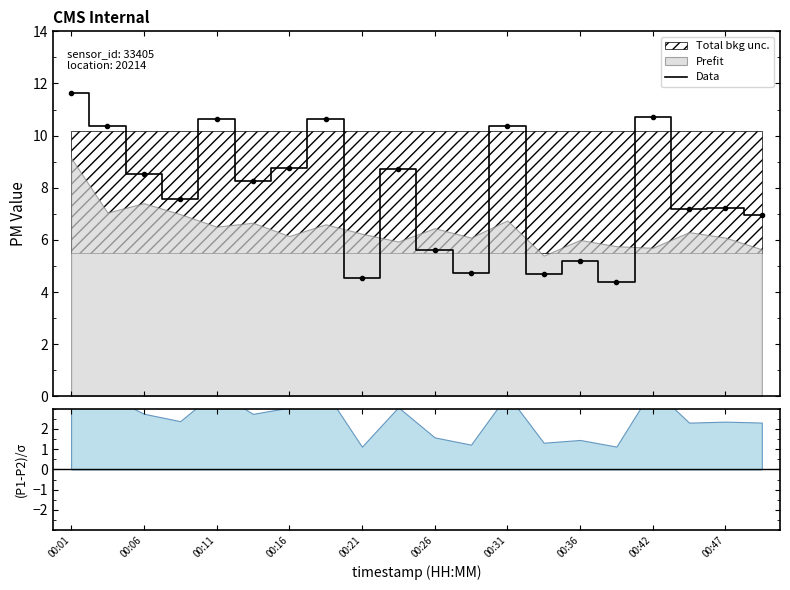

Does the chart have visible grid lines?

No